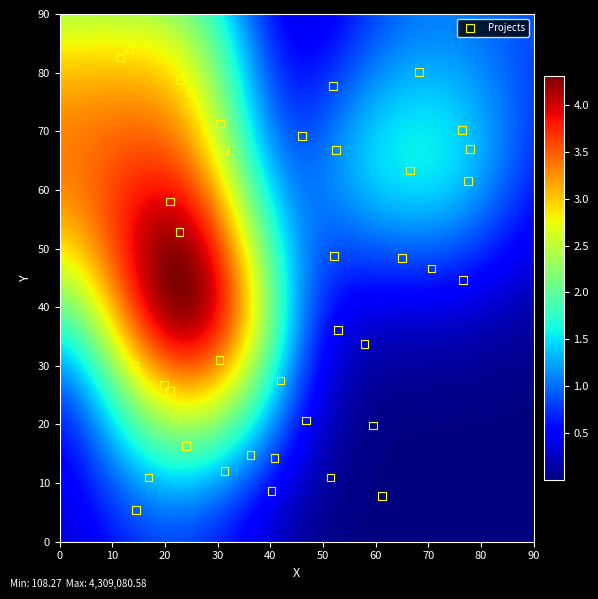

What is the range of X values (max minus min)?

66.5